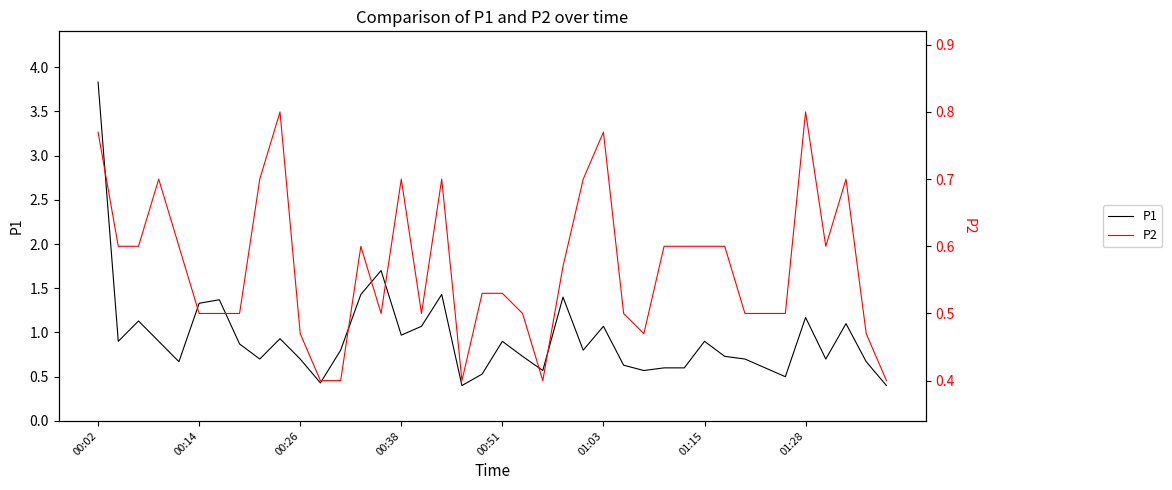

What position from the left is 31?

32